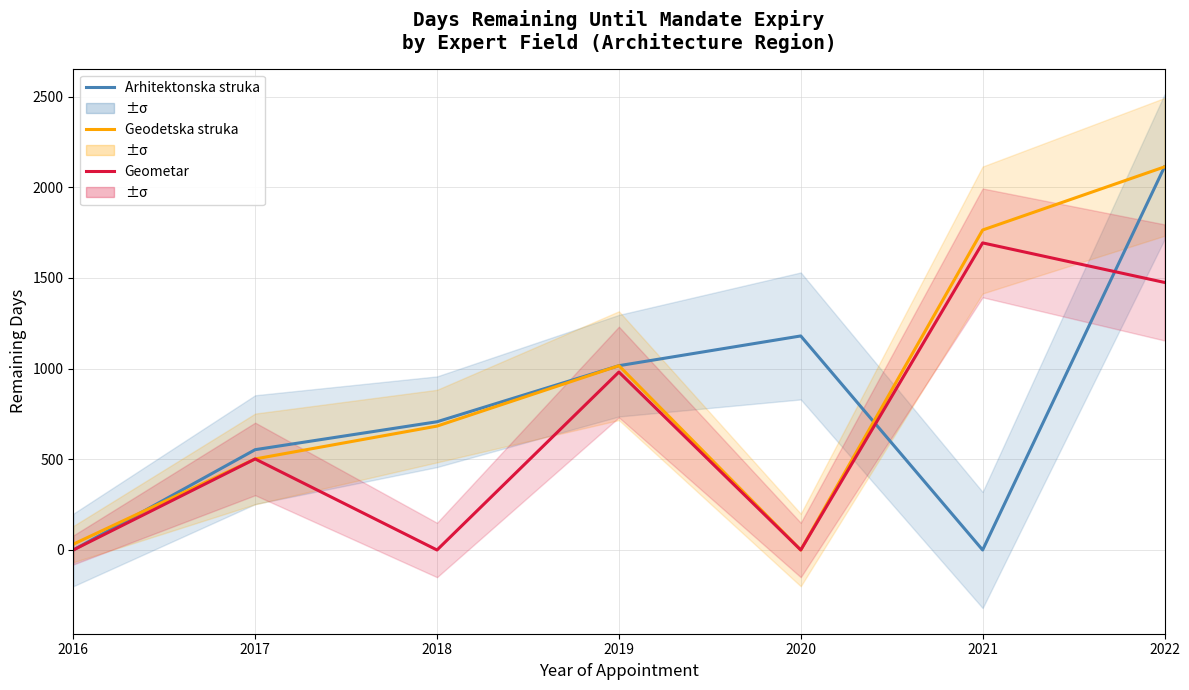

True or false: Geodetska struka and Geometar intersect in this chart.

False